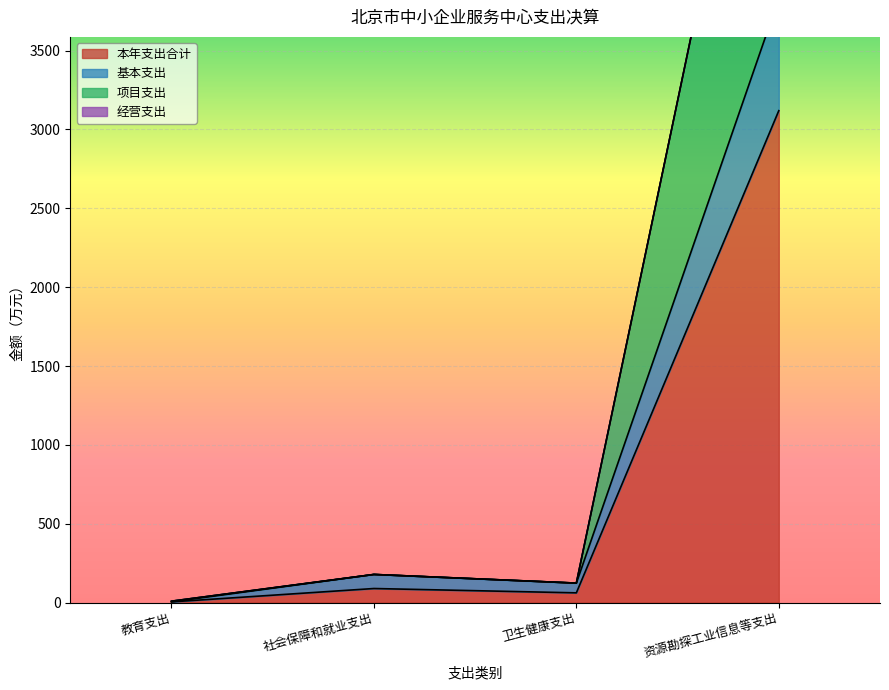

Reading right to left, transcribe all the data shown in this chart.

本年支出合计: 资源勘探工业信息等支出=3119.3	卫生健康支出=61.7	社会保障和就业支出=89.2	教育支出=4.5
基本支出: 资源勘探工业信息等支出=3830.6	卫生健康支出=123.5	社会保障和就业支出=178.3	教育支出=4.7
项目支出: 资源勘探工业信息等支出=6238.5	卫生健康支出=123.5	社会保障和就业支出=178.3	教育支出=8.9